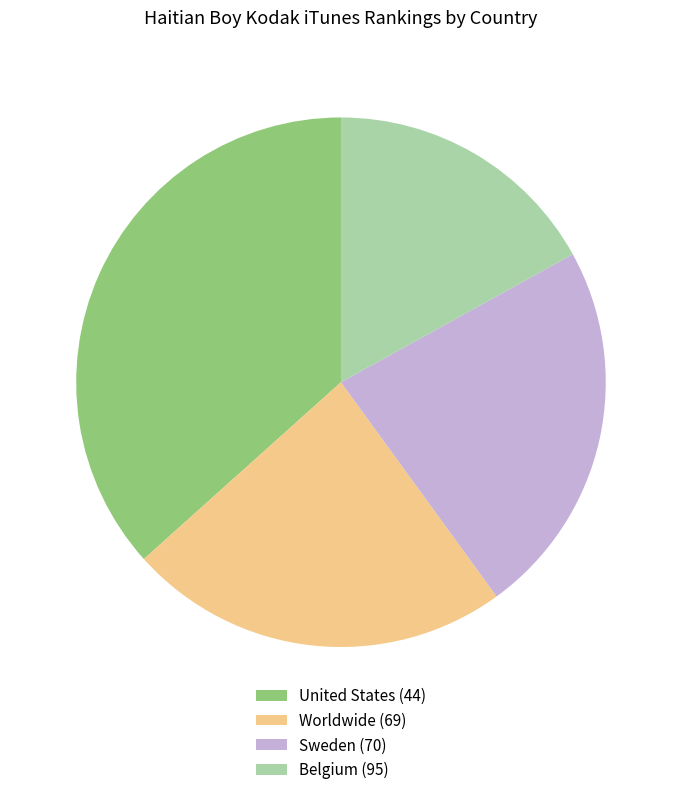

True or false: United States (44) accounts for 43% of the total.

False